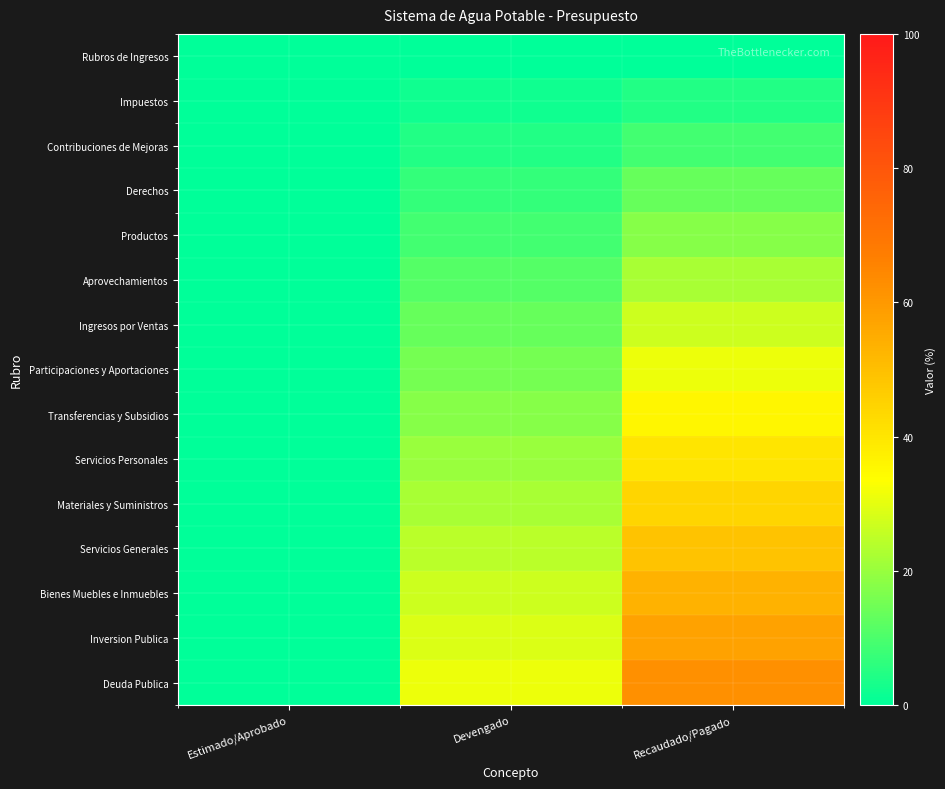

At how many categories does at least one series exceed 20?

2